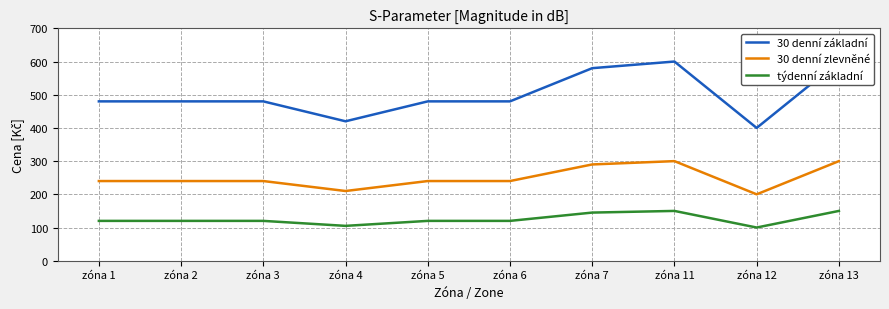

What is the average value of the 30 denní základní series?

500